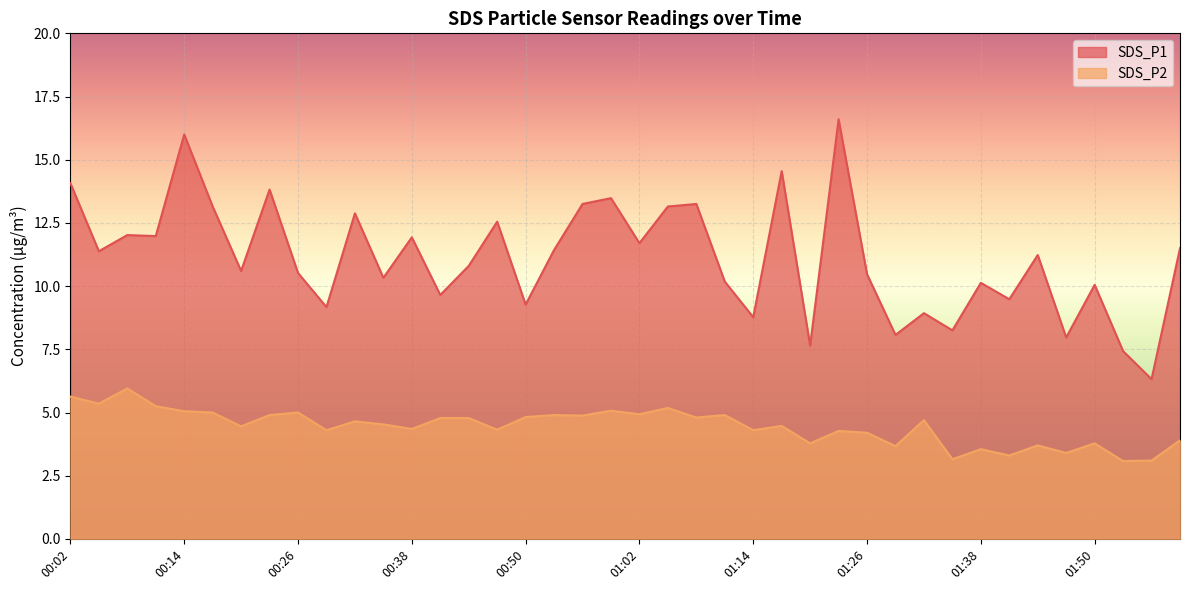

What is the value of the SDS_P1 point at the 1st from the left?

14.1